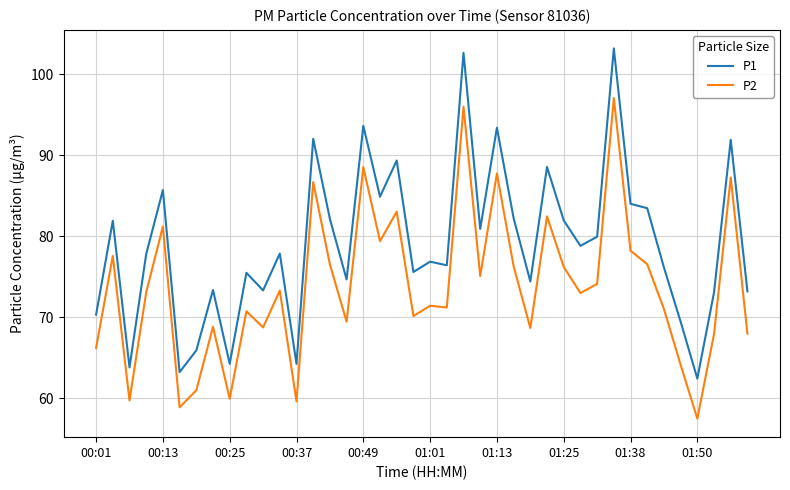

True or false: P1 and P2 cross at least once.

False